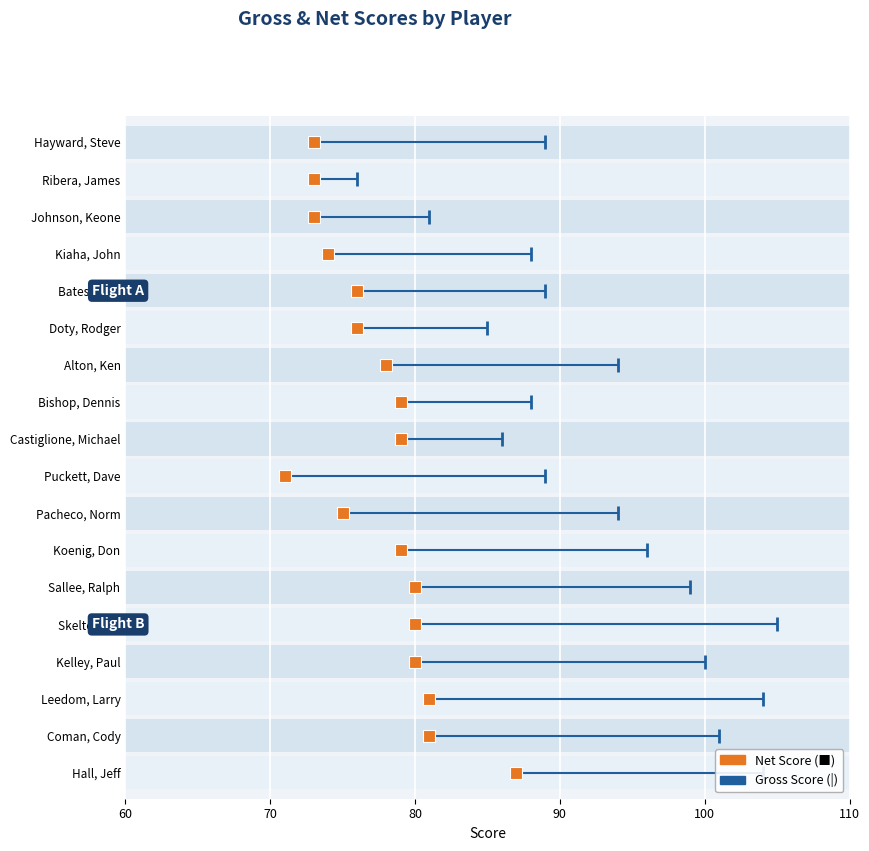

Rank the series at Sallee, Ralph from highest to lowest value.

Gross, Net